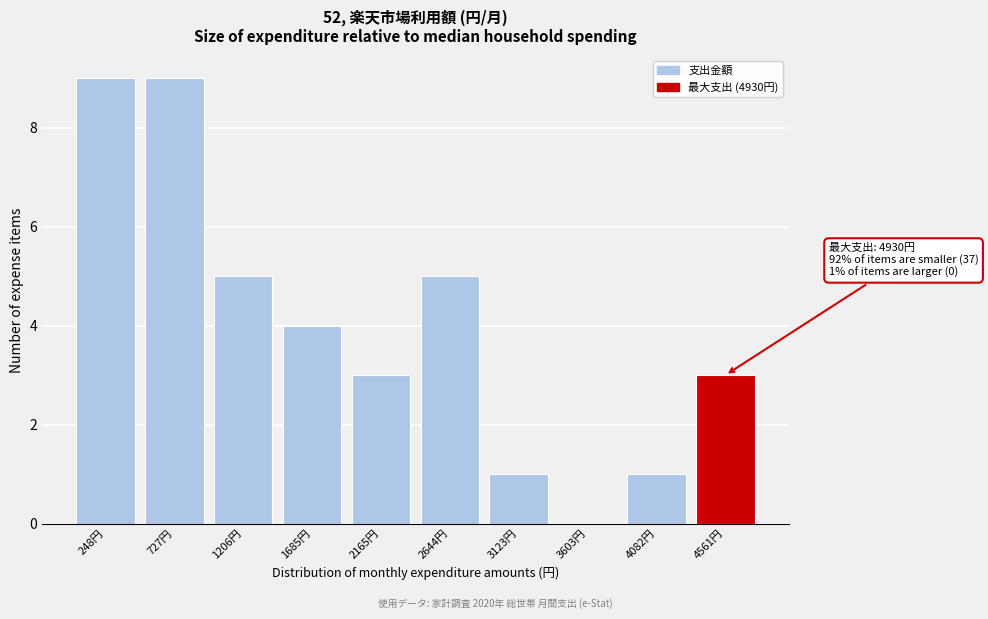

Reading left to right, what are all the values shown in this chart?

248円=9	727円=9	1206円=5	1685円=4	2165円=3	2644円=5	3123円=1	3603円=0	4082円=1	4561円=3